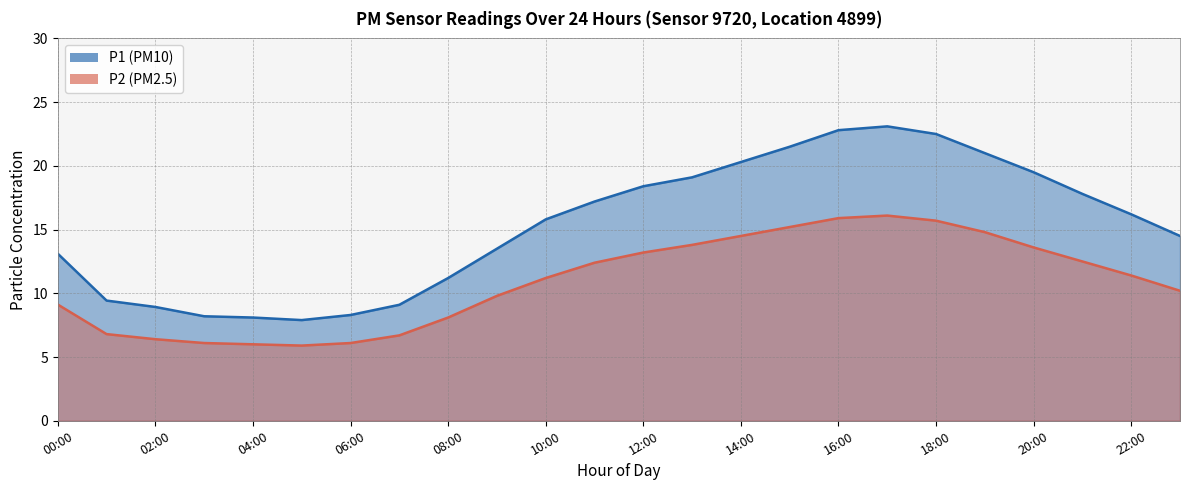

What is the greatest value displayed?

23.1